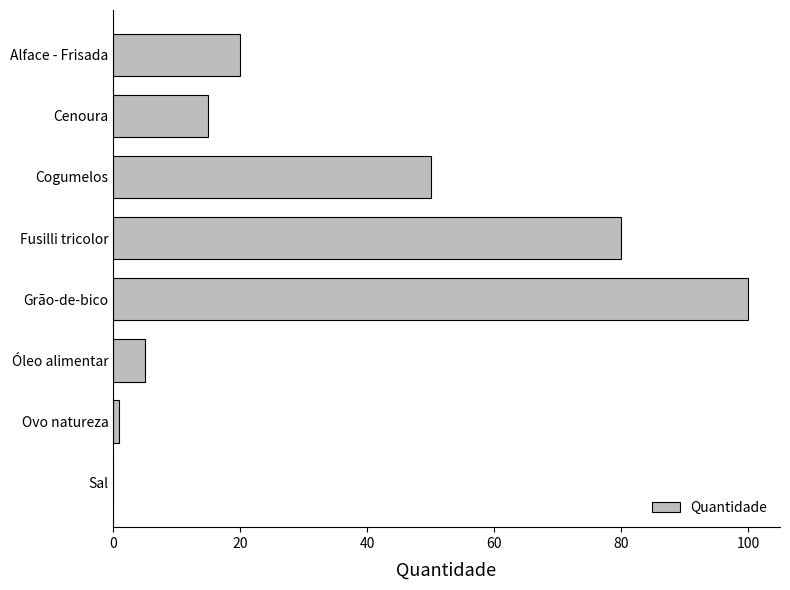

What is the sum of the values at Cogumelos and Grão-de-bico?

150.0